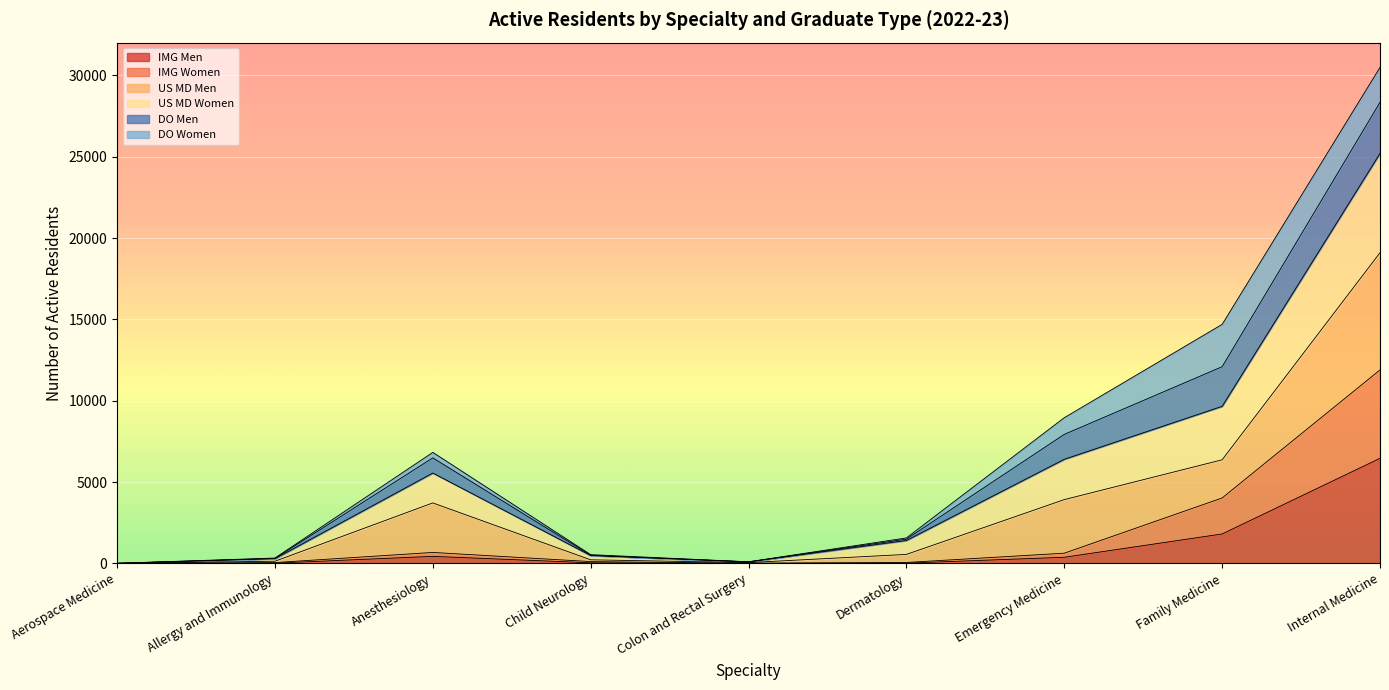

What are all the series names shown in the legend?

IMG Men, IMG Women, US MD Men, US MD Women, DO Men, DO Women